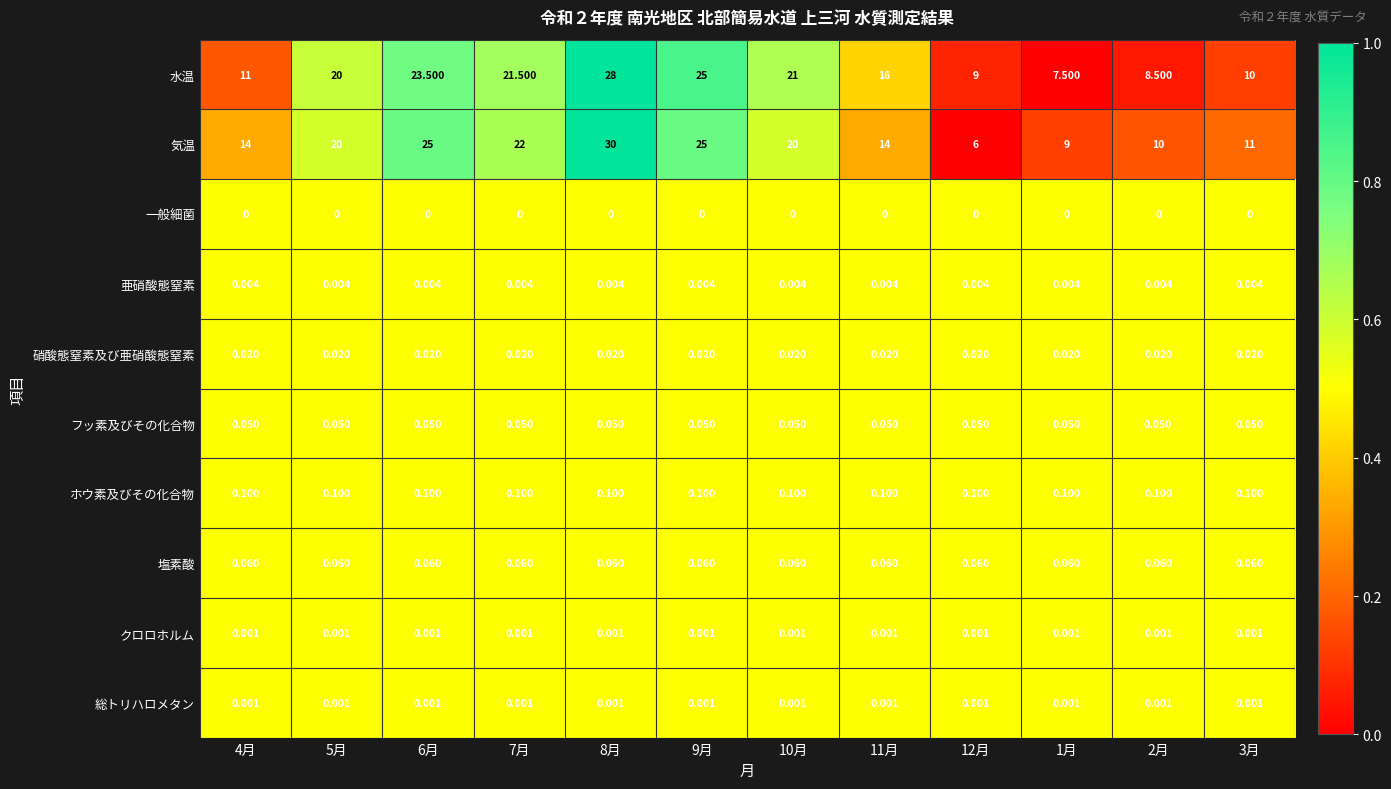

Which series has the widest spread of values?

気温